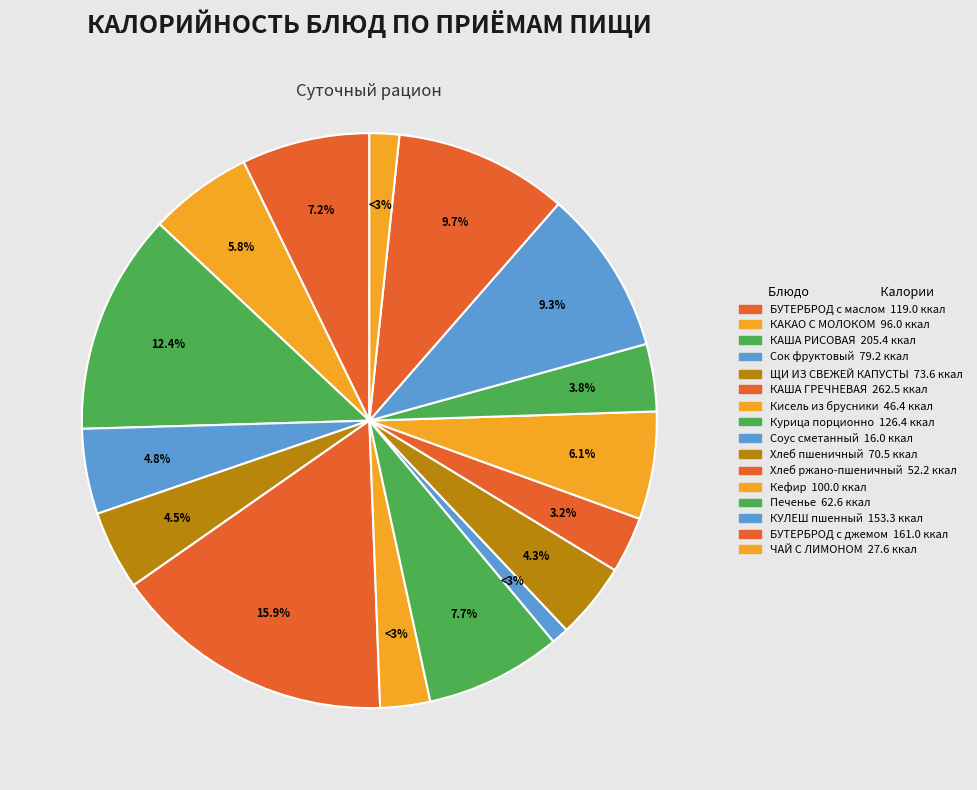

Rank the categories by value from highest to lowest.

КАША ГРЕЧНЕВАЯ, КАША РИСОВАЯ, БУТЕРБРОД с джемом, КУЛЕШ пшенный, Курица порционно, БУТЕРБРОД с маслом, Кефир, КАКАО С МОЛОКОМ, Сок фруктовый, ЩИ ИЗ СВЕЖЕЙ КАПУСТЫ, Хлеб пшеничный, Печенье, Хлеб ржано-пшеничный, Кисель из брусники, ЧАЙ С ЛИМОНОМ, Соус сметанный